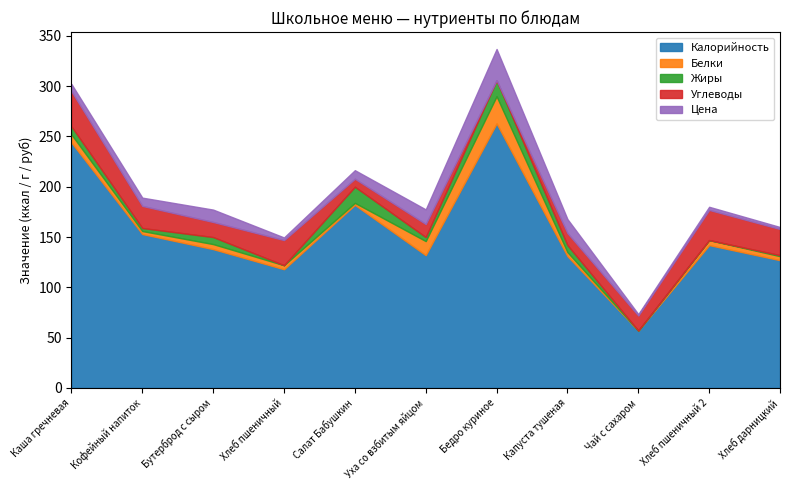

In Углеводы, how many points are lower than both neighbors (excluding endpoints)?

3